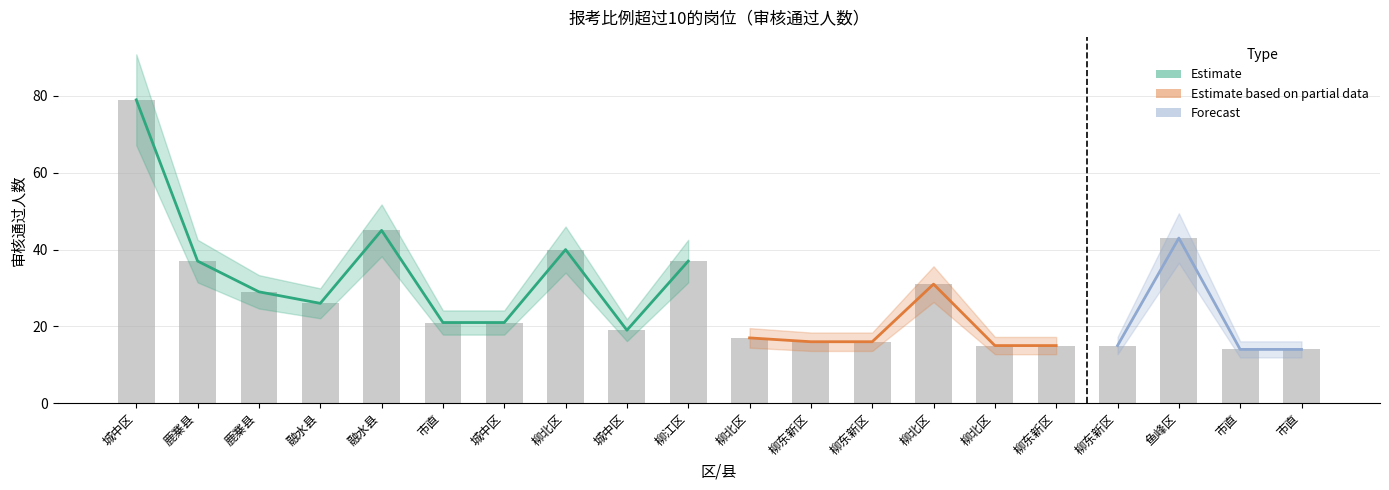

Which has a higher value, 鱼峰区 or 柳东新区?

鱼峰区